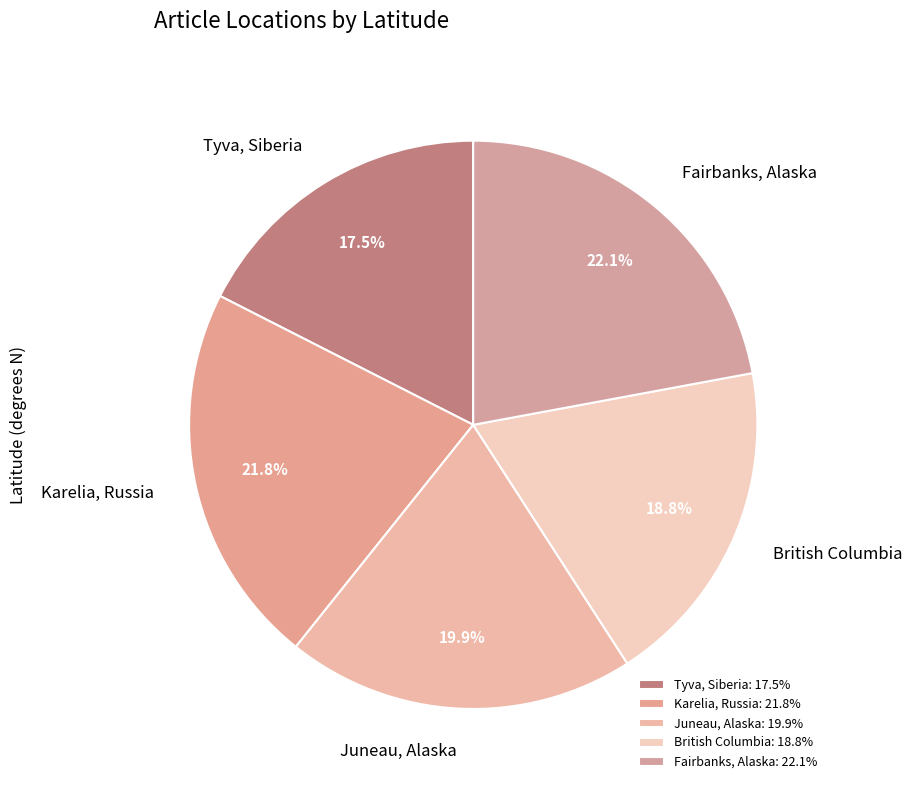

Approximately how many times larger is the value at Fairbanks, Alaska compared to Juneau, Alaska?

1.1